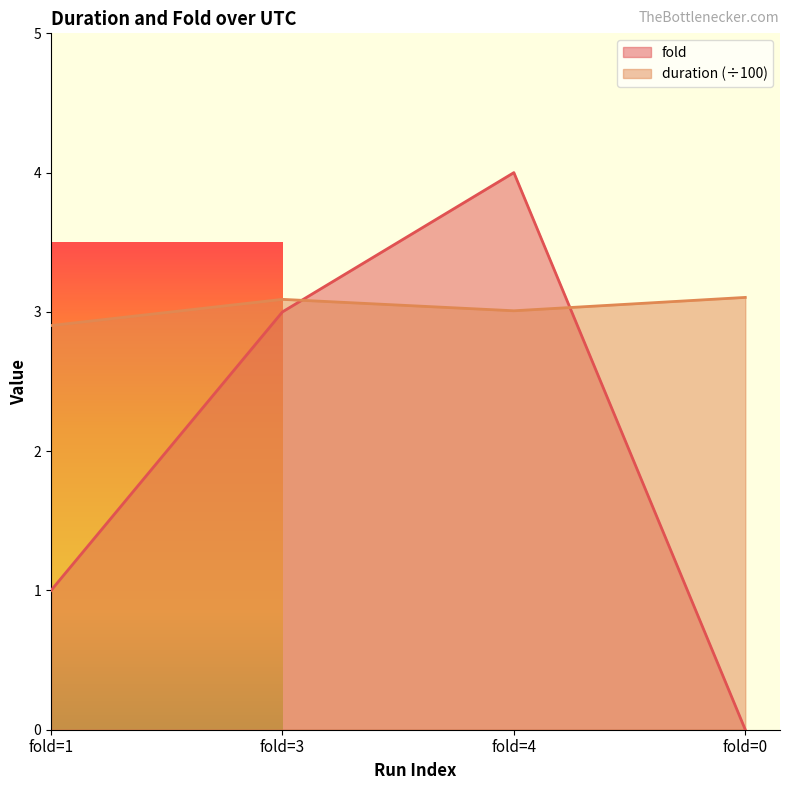

In duration, how many points are higher than both neighbors (excluding endpoints)?

1